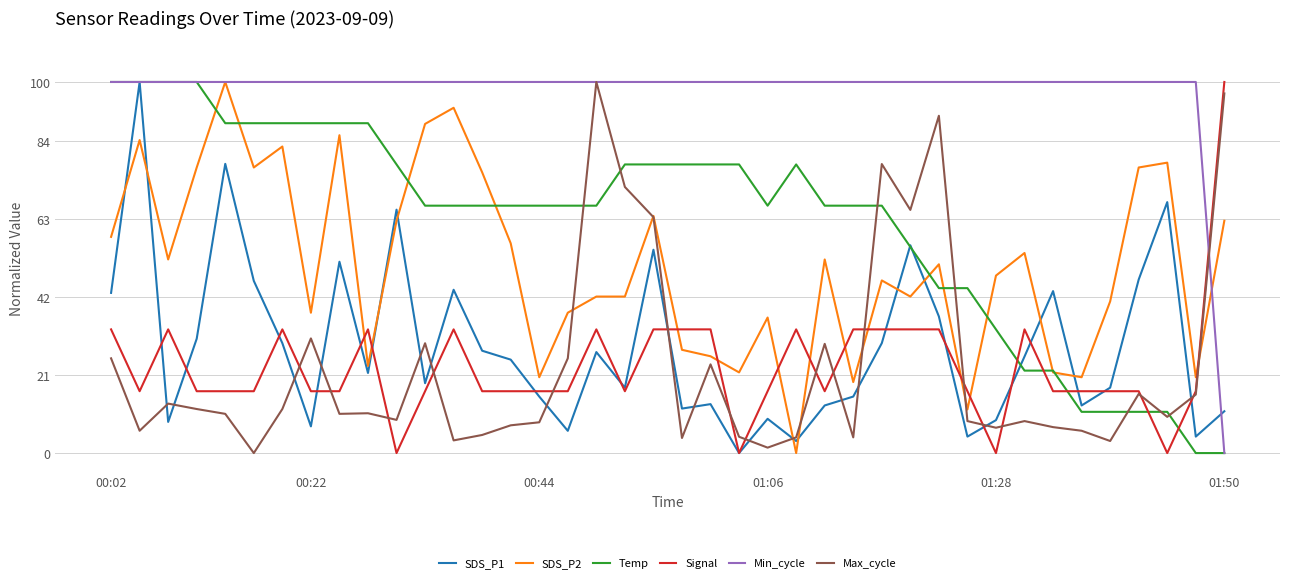

What is the difference between the maximum and minimum values in the Signal series?

100.0